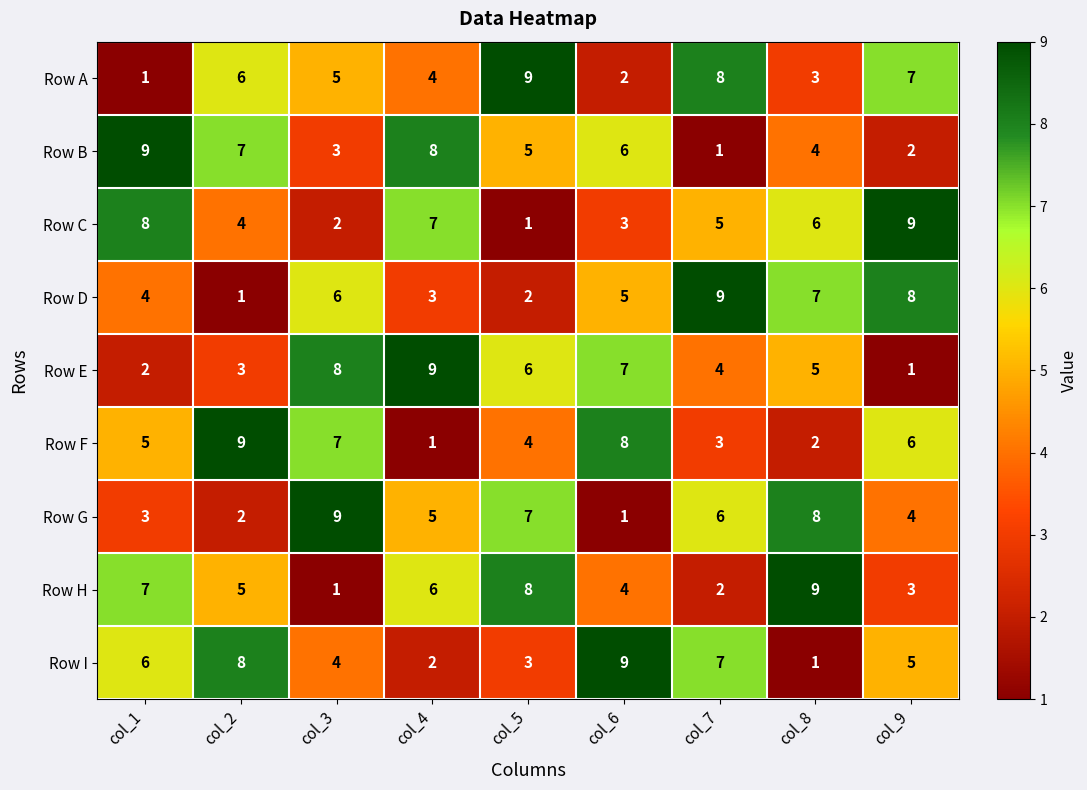

Where is Row C nearest to the value 5?

col_7